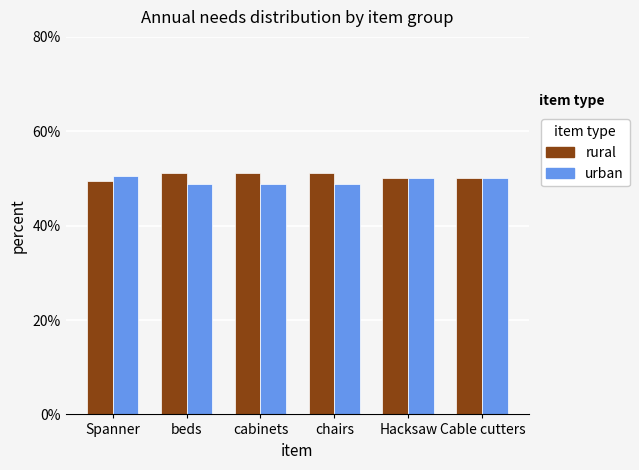

What is the average value of the rural series?

50.5